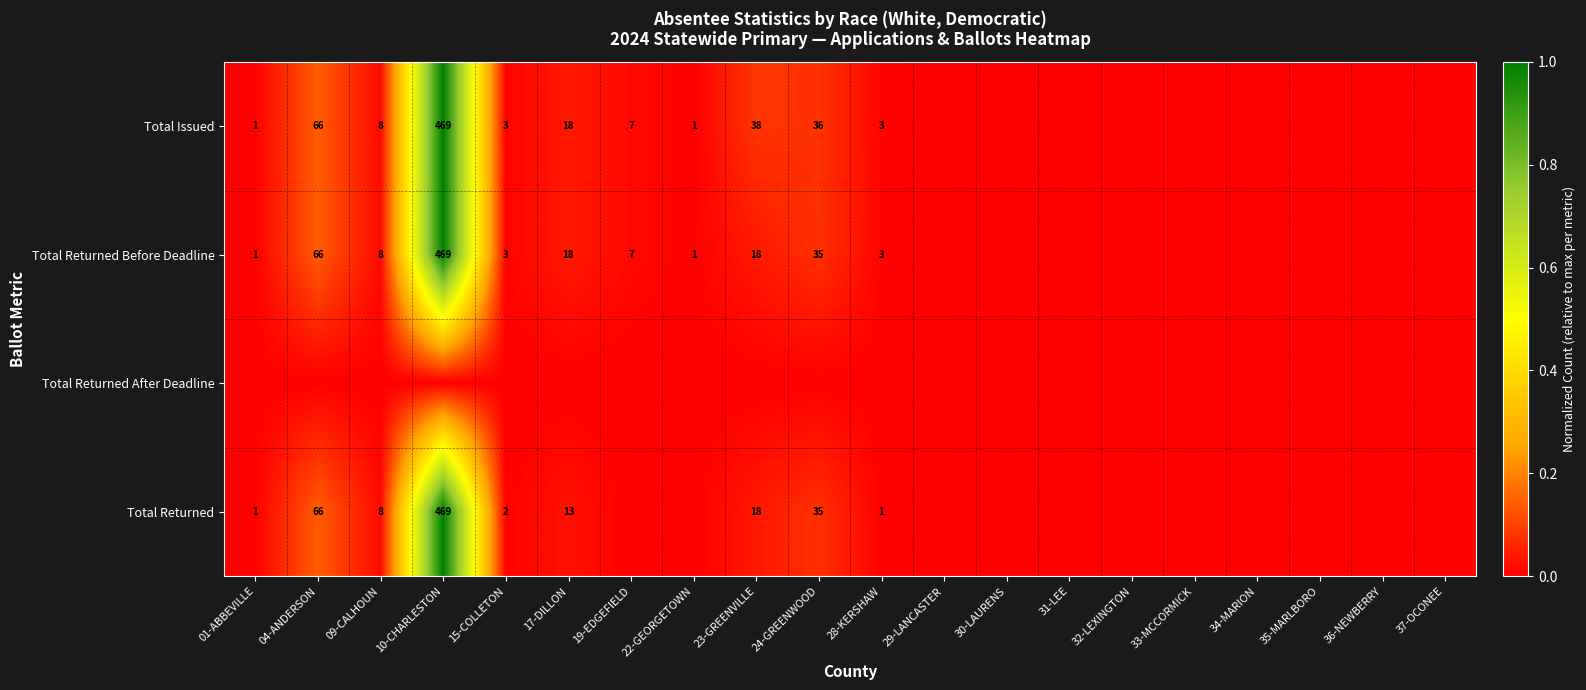

At how many categories does at least one series exceed 0?

11